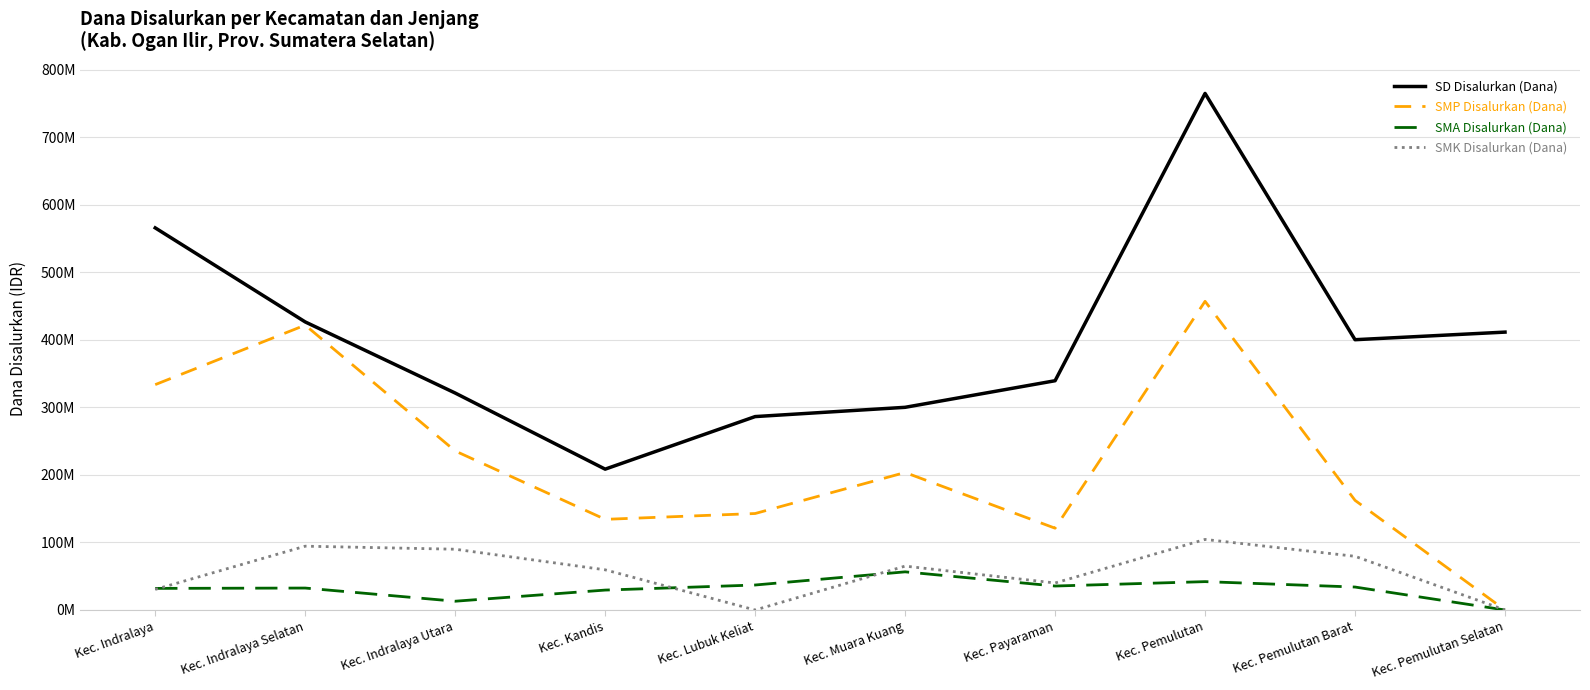

What are all the series names shown in the legend?

SD Disalurkan (Dana), SMP Disalurkan (Dana), SMA Disalurkan (Dana), SMK Disalurkan (Dana)